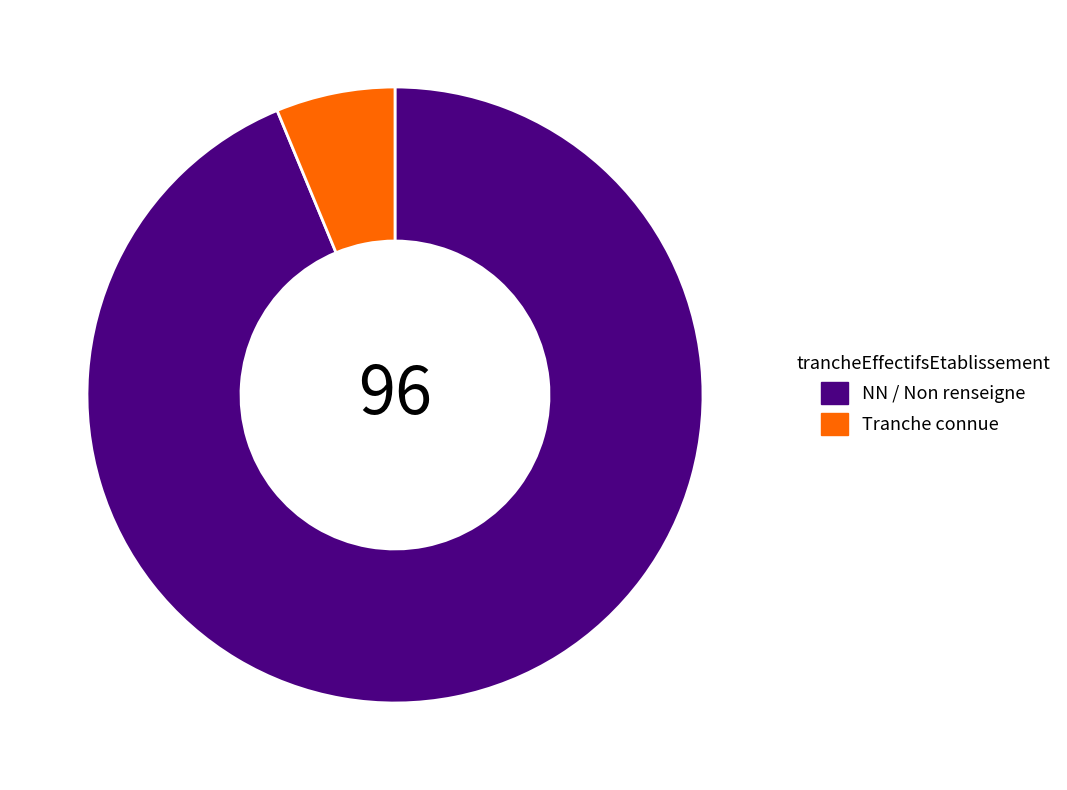

Is there a majority slice in this chart?

Yes